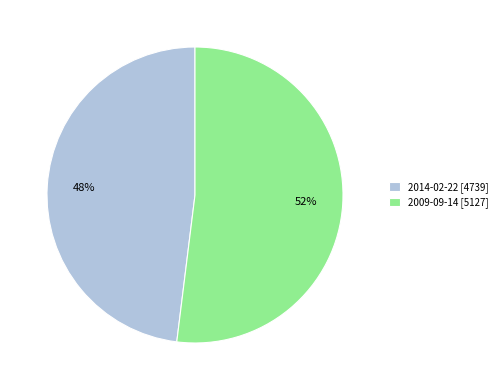

Which slice is the largest?

2009-09-14